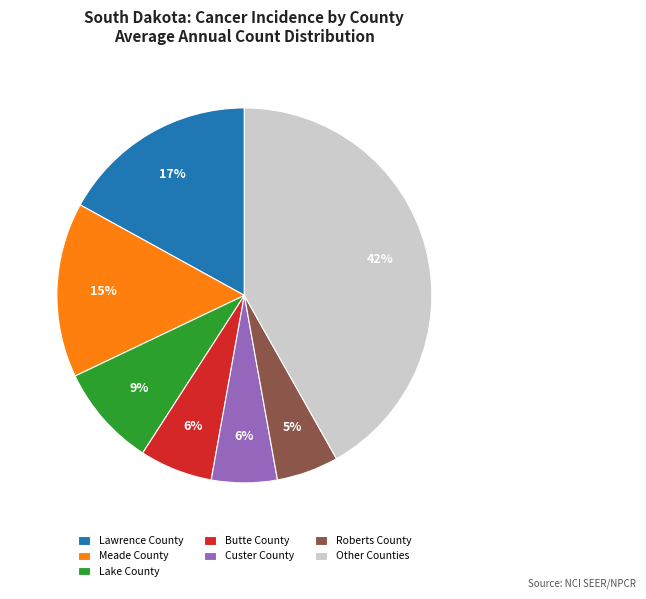

Is it true that Butte County is 6% of the pie?

True